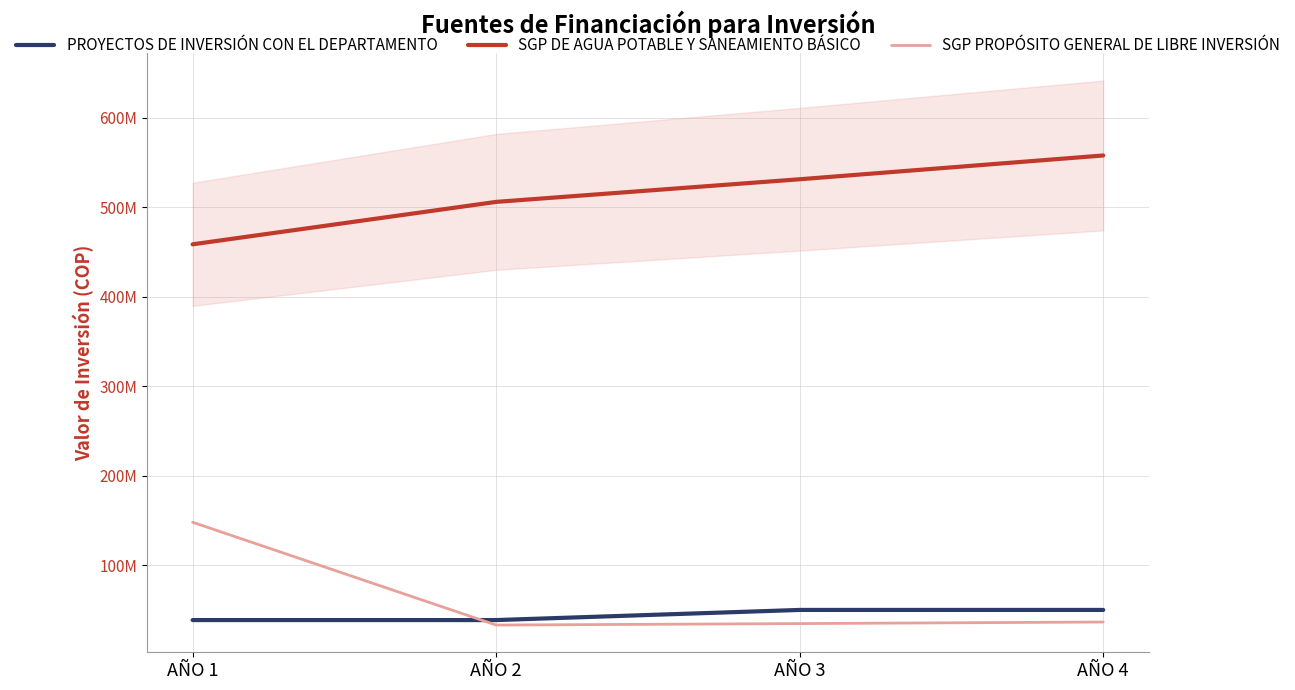

True or false: PROYECTOS DE INVERSIÓN CON EL DEPARTAMENTO and SGP PROPÓSITO GENERAL DE LIBRE INVERSIÓN intersect in this chart.

True